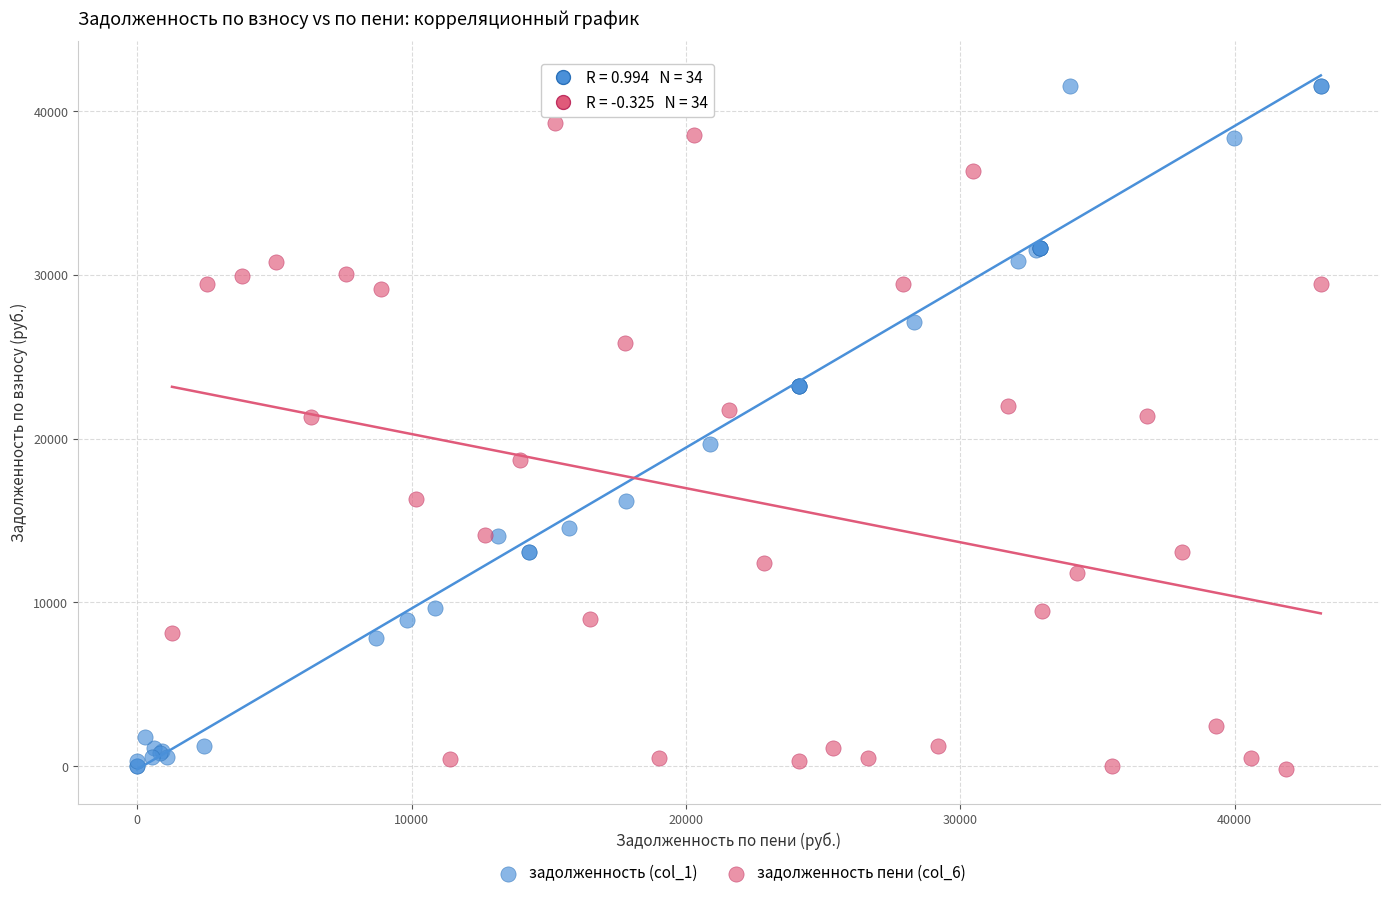

Which series reaches the maximum Y coordinate?

задолженность (col_1)